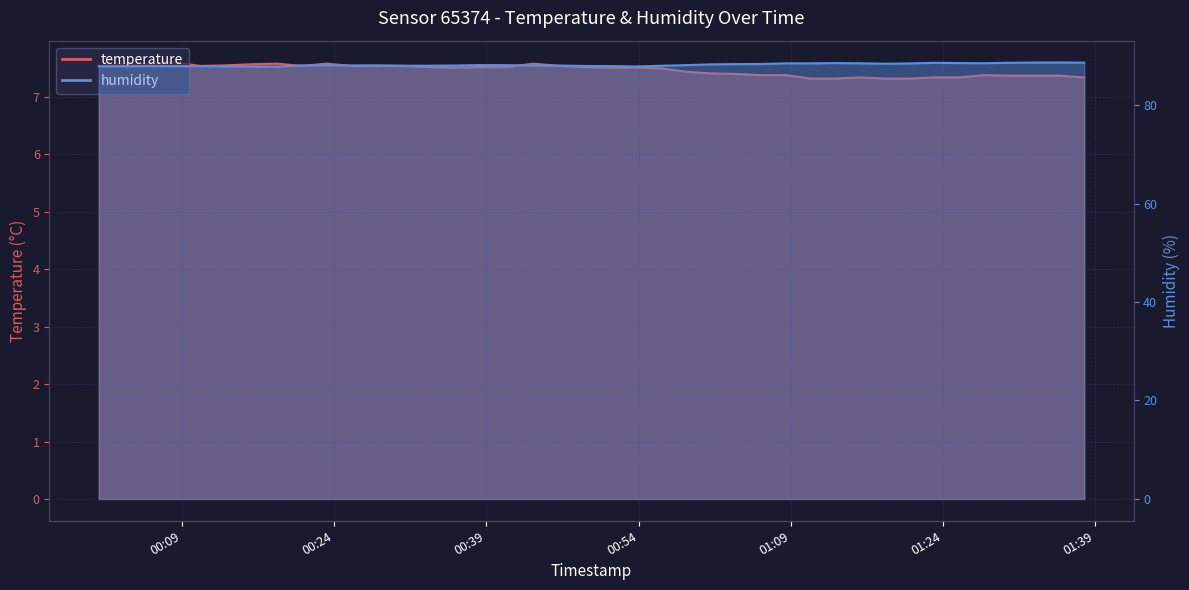

What is the average value of the humidity series?

88.2